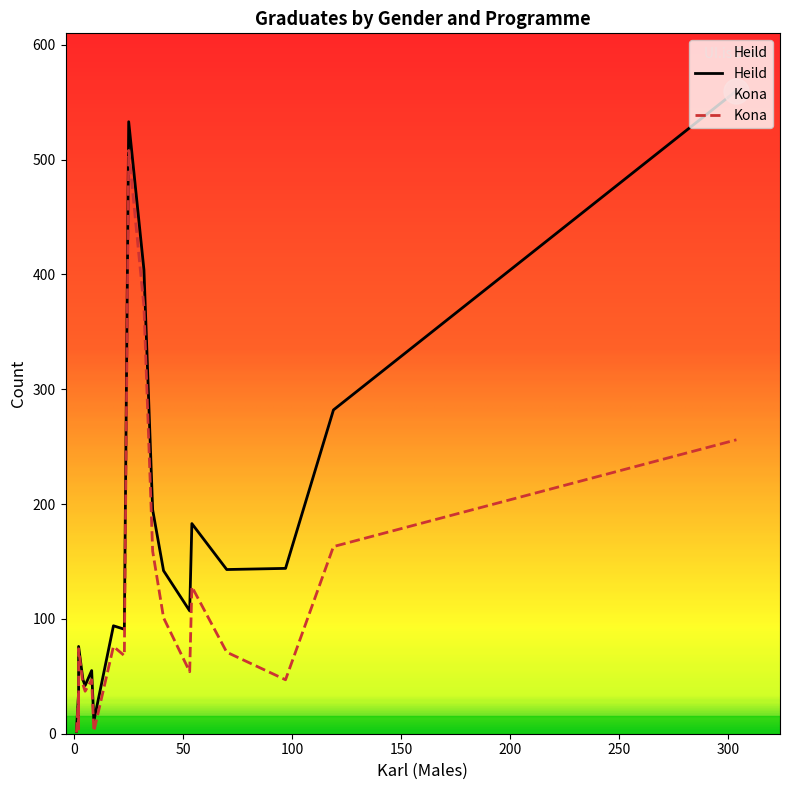

Is this an area chart (filled region under the line)?

No